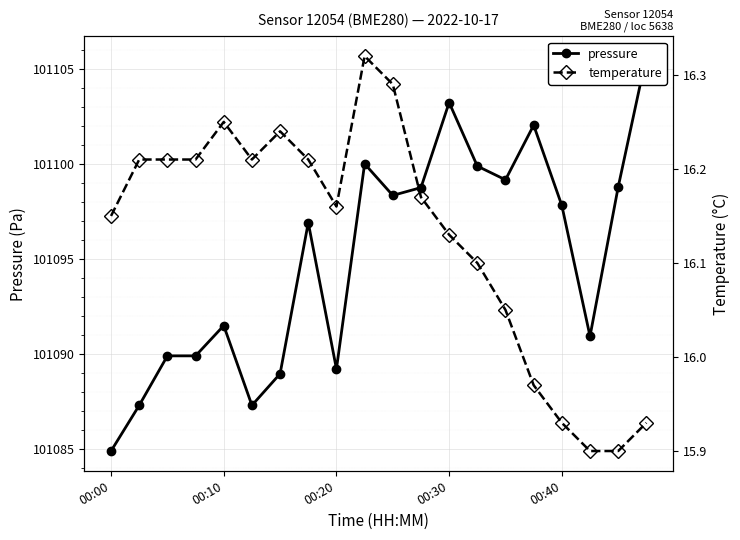

What is the value of the temperature point at the 6th from the left?

16.2